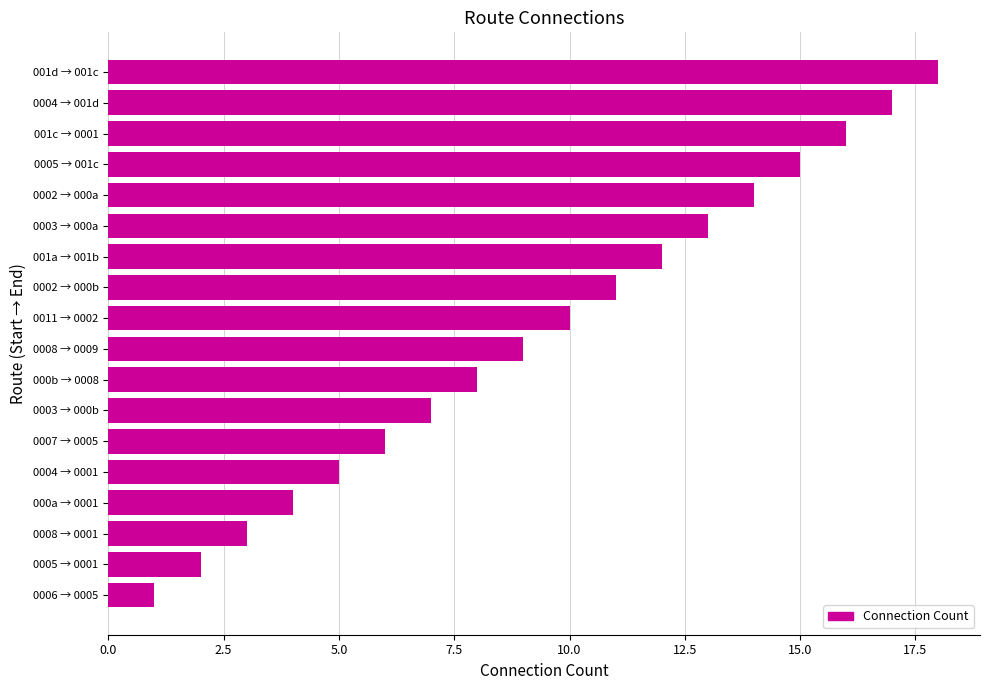

List the labels in order of value, largest first.

001d → 001c, 0004 → 001d, 001c → 0001, 0005 → 001c, 0002 → 000a, 0003 → 000a, 001a → 001b, 0002 → 000b, 0011 → 0002, 0008 → 0009, 000b → 0008, 0003 → 000b, 0007 → 0005, 0004 → 0001, 000a → 0001, 0008 → 0001, 0005 → 0001, 0006 → 0005